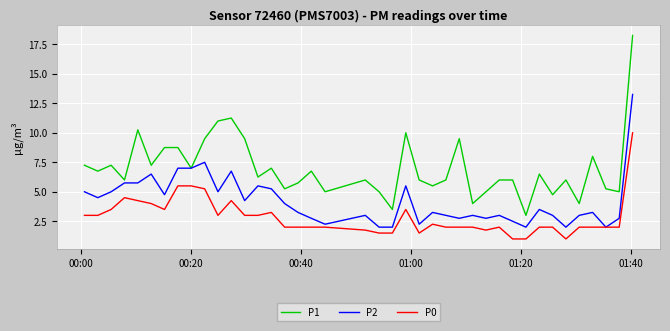

What is the minimum value shown in the chart?

1.0